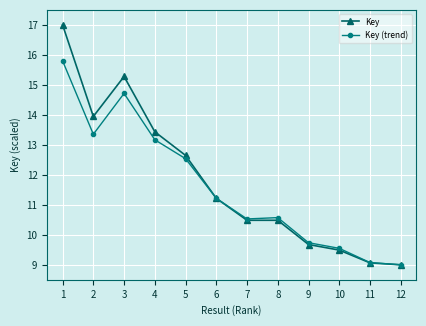

What is the total value across all series at 10?

19.0